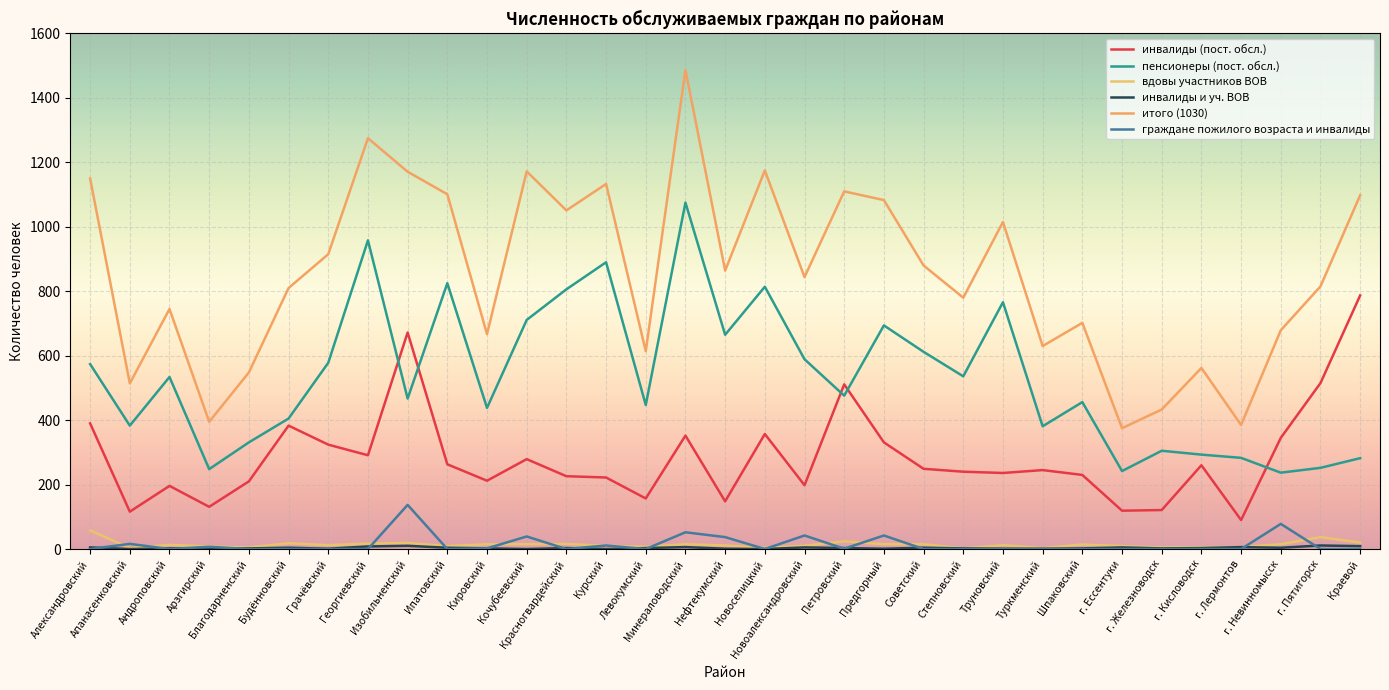

Rank the categories by вдовы участников ВОВ value from lowest to highest.

Степновский, Апанасенковский, Туркменский, Новоселицкий, Благодарненский, г. Железноводск, г. Кисловодск, г. Лермонтов, Левокумский, Арзгирский, Ипатовский, г. Ессентуки, Курский, Новоалександровский, Нефтекумский, Грачёвский, Труновский, Андроповский, Шпаковский, Кировский, Кочубеевский, Минераловодский, Предгорный, Советский, г. Невинномысск, Красногвардейский, Георгиевский, Будённовский, Изобильненский, Краевой, Петровский, г. Пятигорск, Александровский